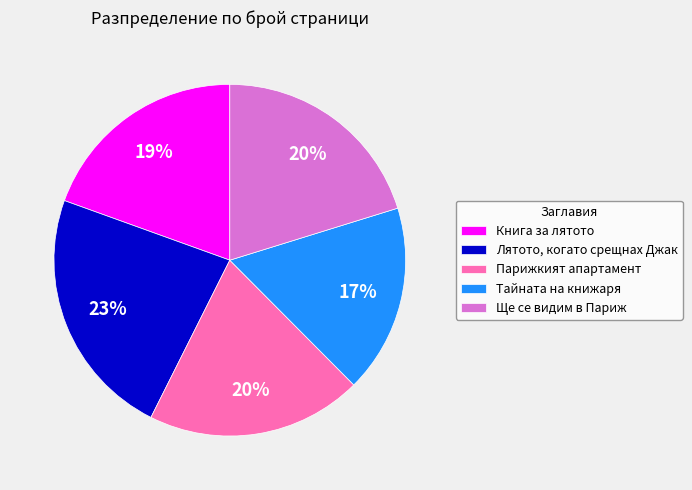

How many slices are in this pie chart?

5